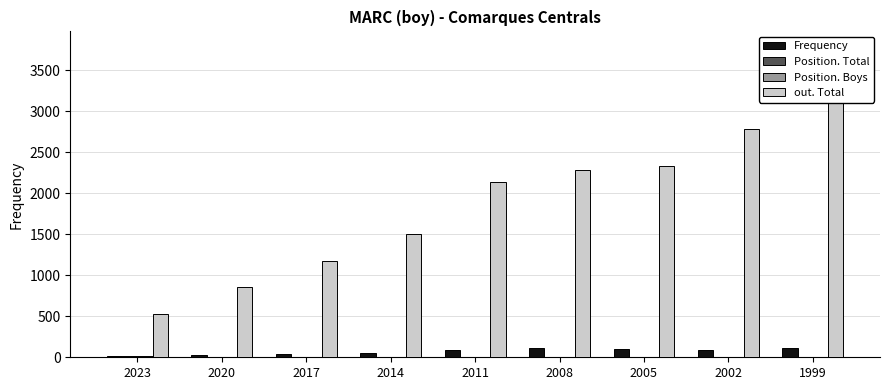

What value does the Frequency series have at 2005?

97